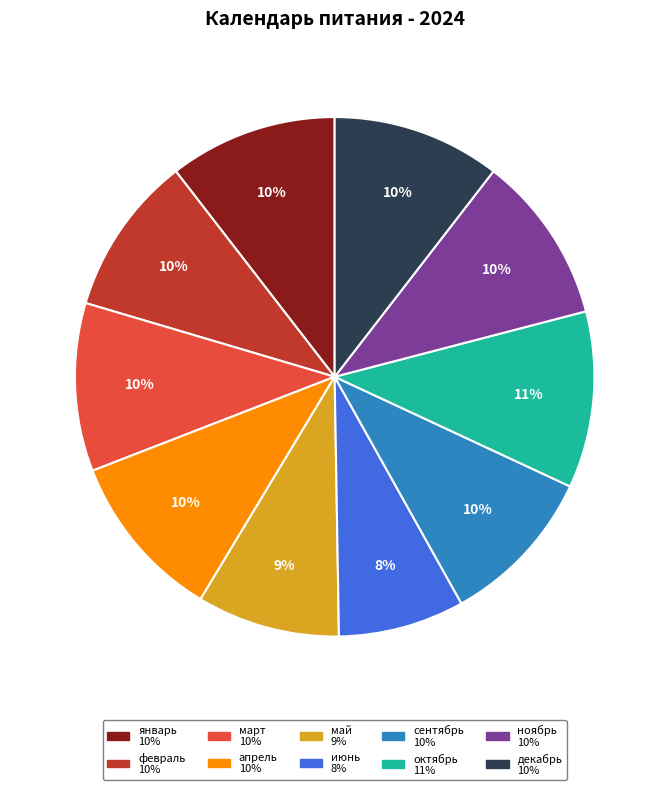

The январь slice represents 10% of the pie. True or false?

True